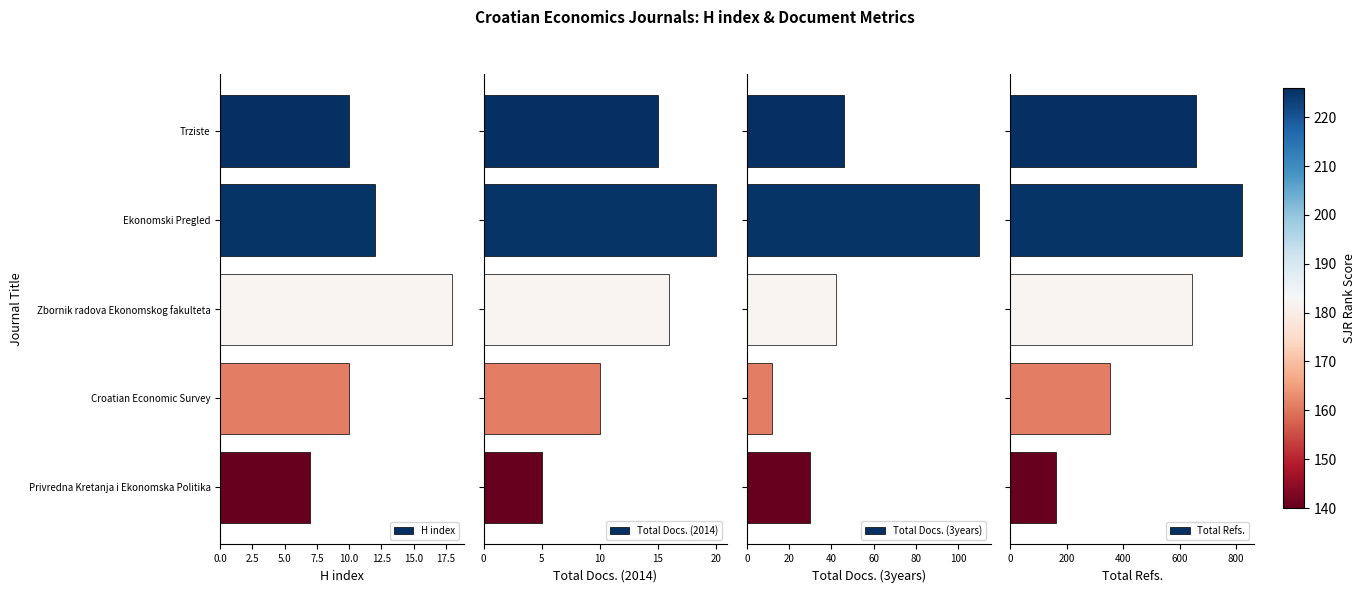

What is the average value of the H index series?

11